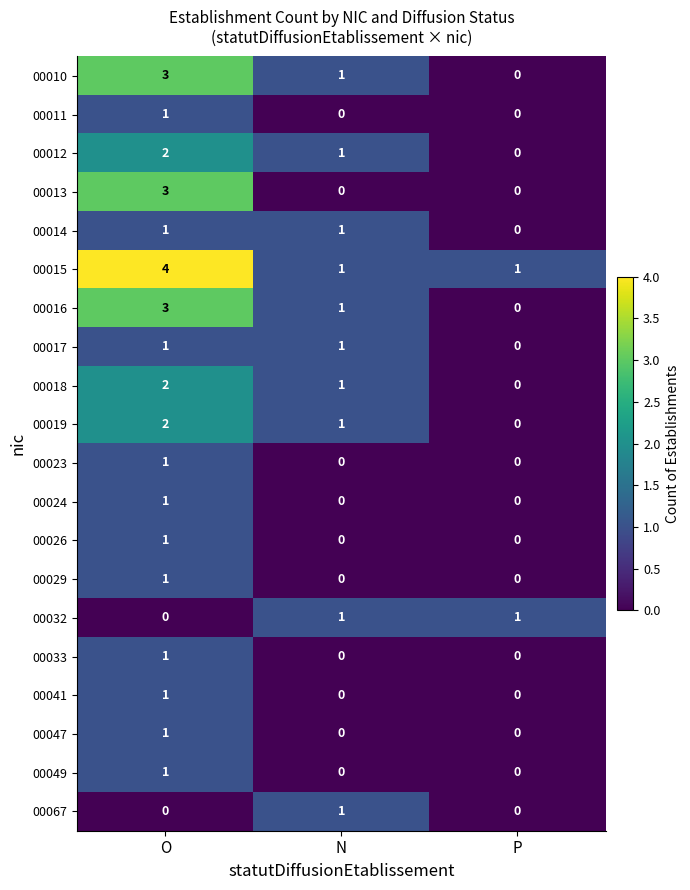

Where is 00012 nearest to the value 1?

N